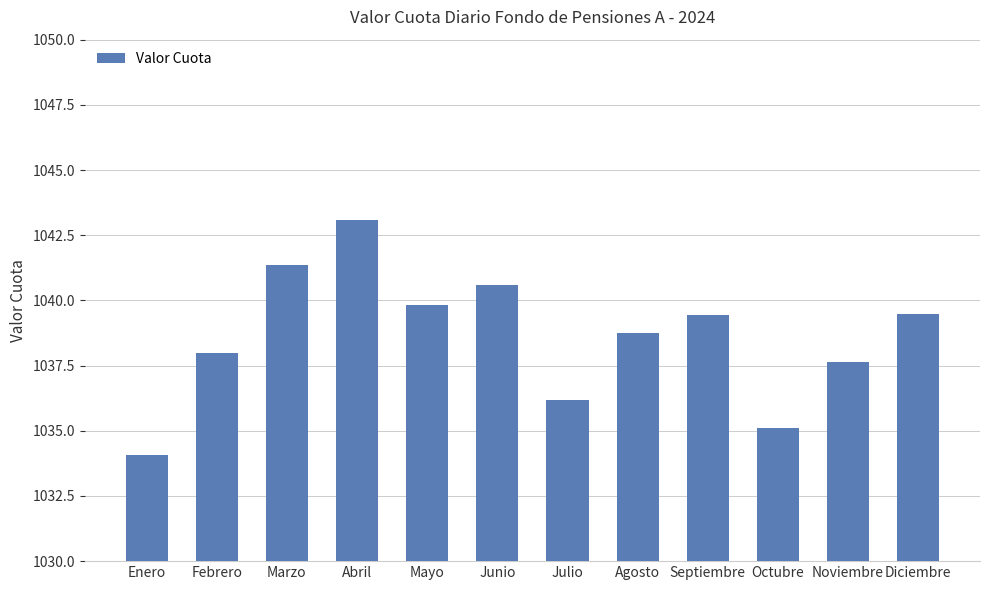

What is the change in value from Febrero to Octubre?

-2.9